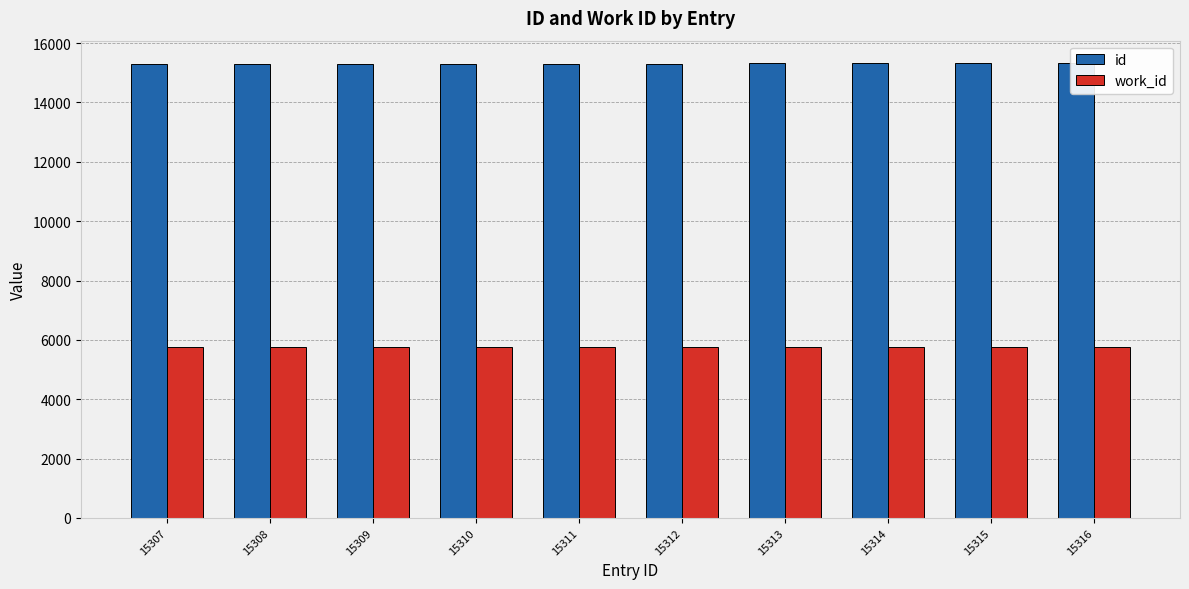

Count the number of data series in this chart.

2